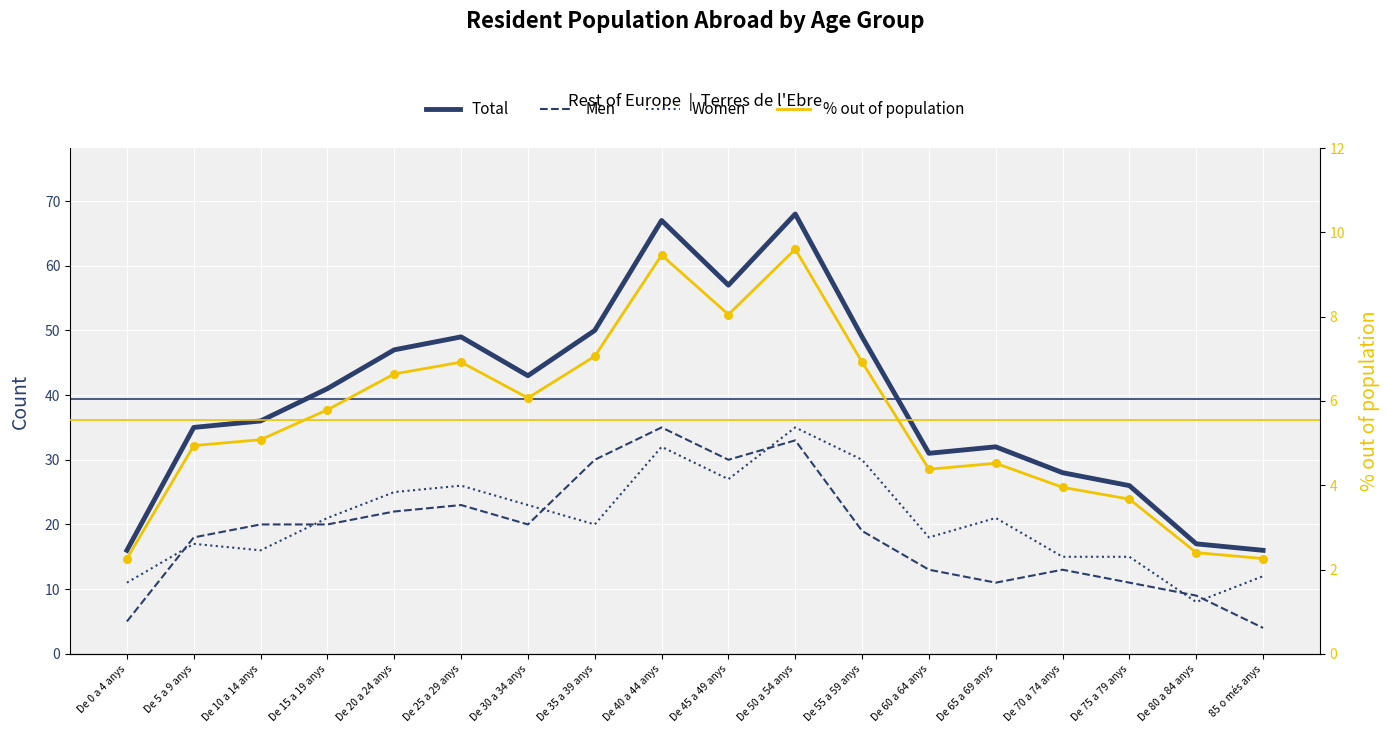

Is the value of Men at De 5 a 9 anys greater than the value of Total at De 75 a 79 anys?

No